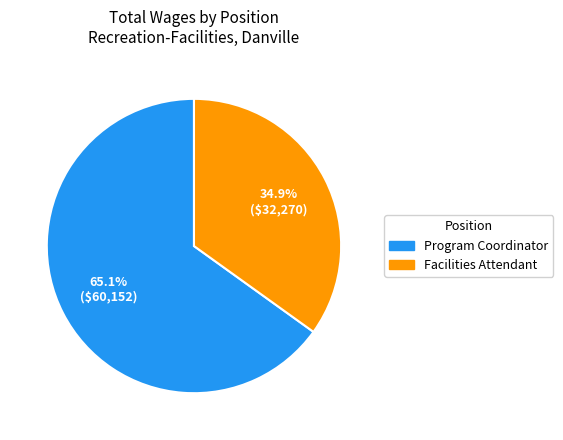

Combined, do Facilities Attendant and Program Coordinator account for over 50%?

Yes